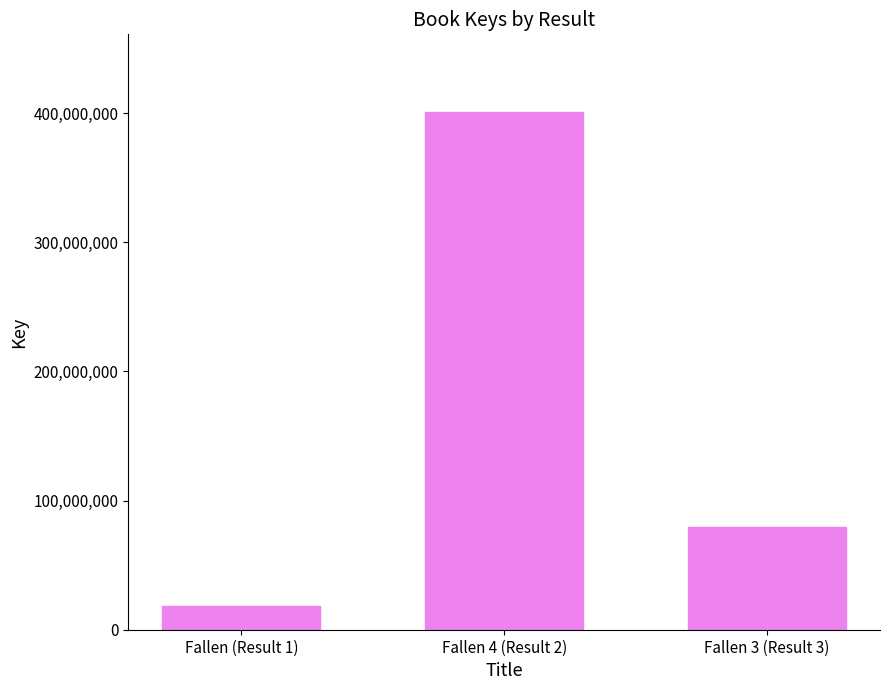

What is the label of the 2nd bar from the left?

Fallen 4 (Result 2)